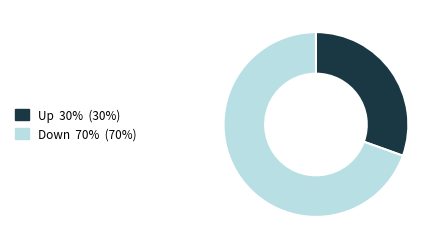

How many segments does this pie chart have?

2